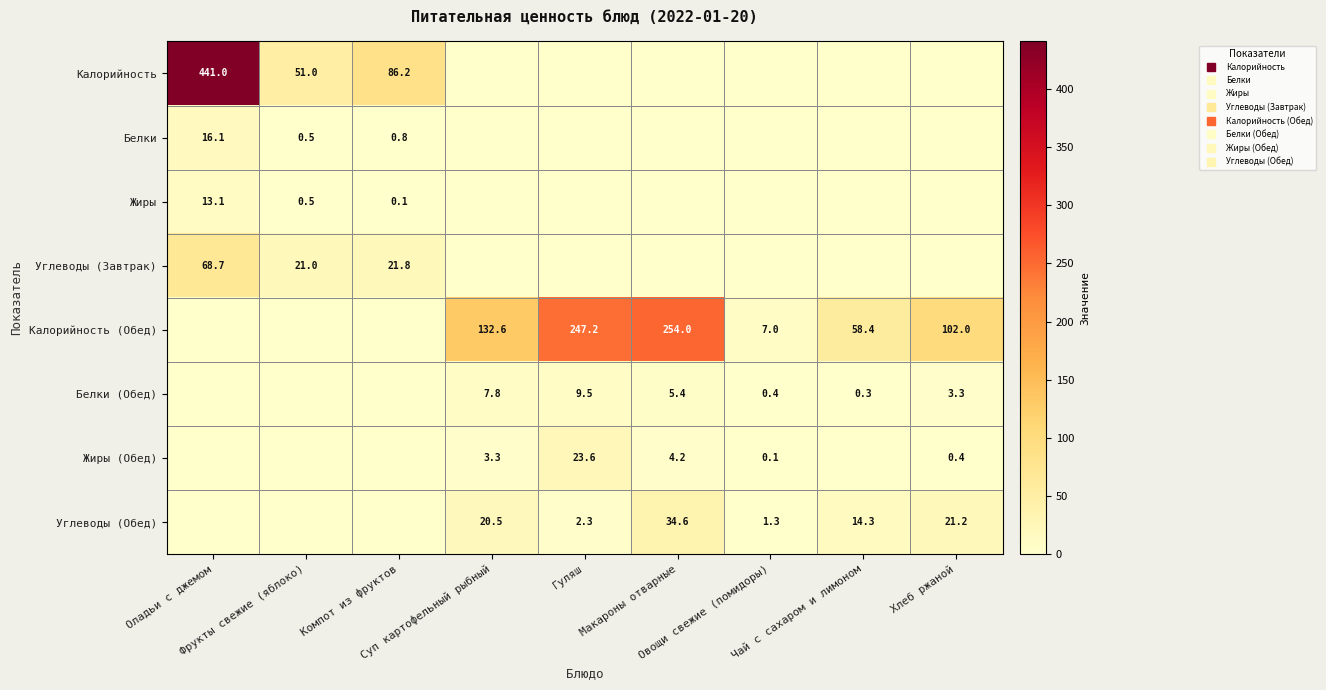

What is the sum of all Жиры values?

13.7